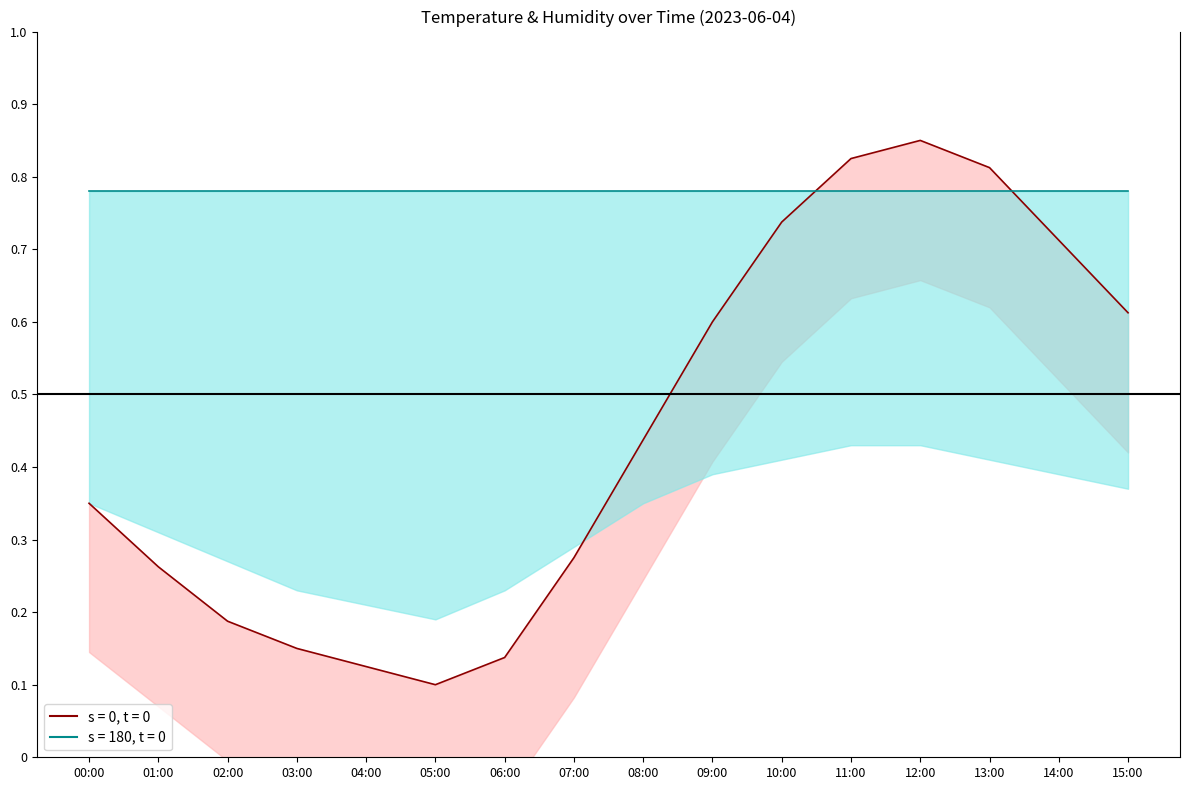

How many interior local peaks (higher than both neighbors) does the data have?

1